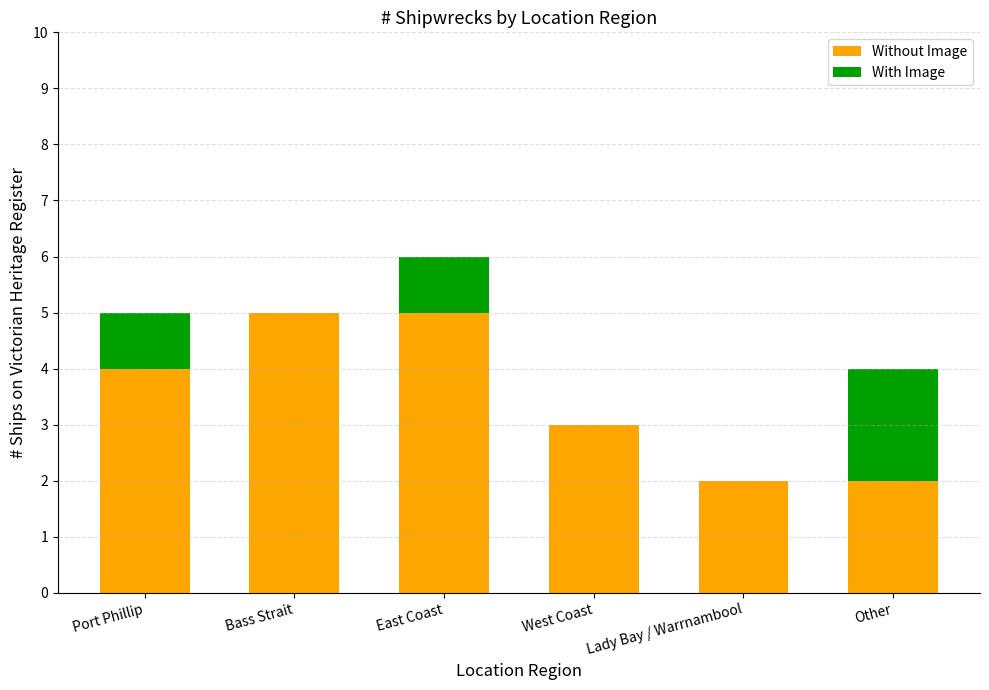

The Without Image series shows 5 at East Coast. True or false?

True